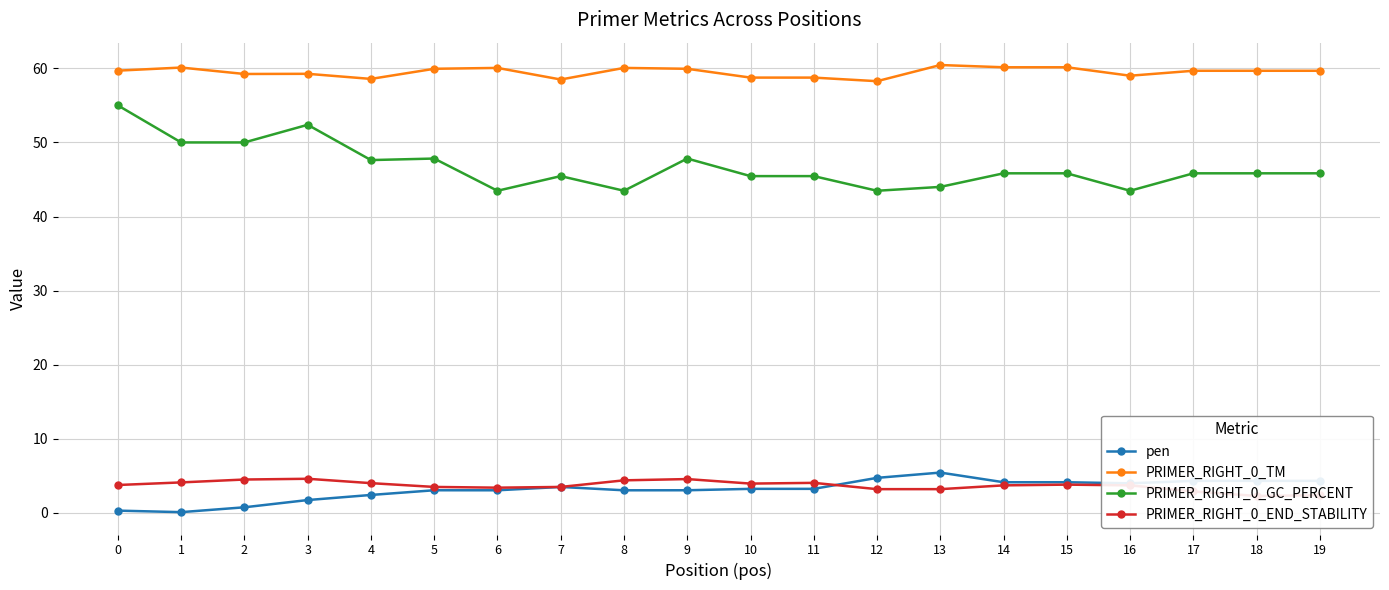

True or false: pen has more than 0 interior local peaks.

True